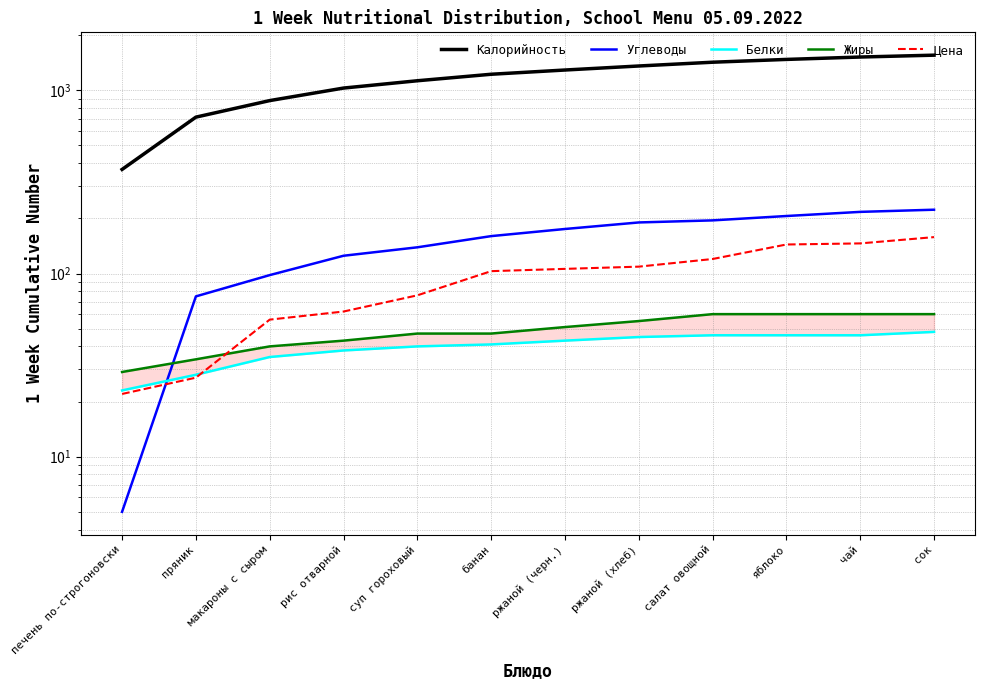

Reading left to right, extract all data points from this chart.

Калорийность: 370	714	879	1029	1128	1224	1291	1358	1424	1475	1520	1556
Углеводы: 5	75	98	125	139	160	175	190	195	206	217	223
Белки: 23	28	35	38	40	41	43	45	46	46	46	48
Жиры: 29	34	40	43	47	47	51	55	60	60	60	60
Цена: 22	27	56	62	76	103	106	109	120	144	146	158